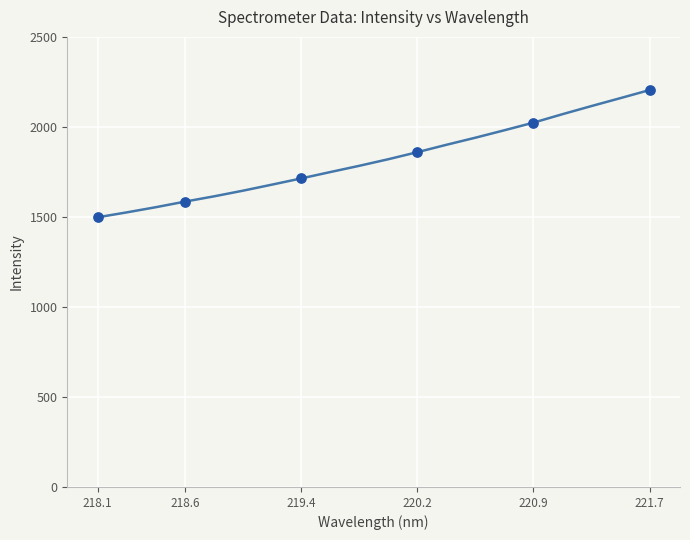

What is the smallest value displayed?

1498.0